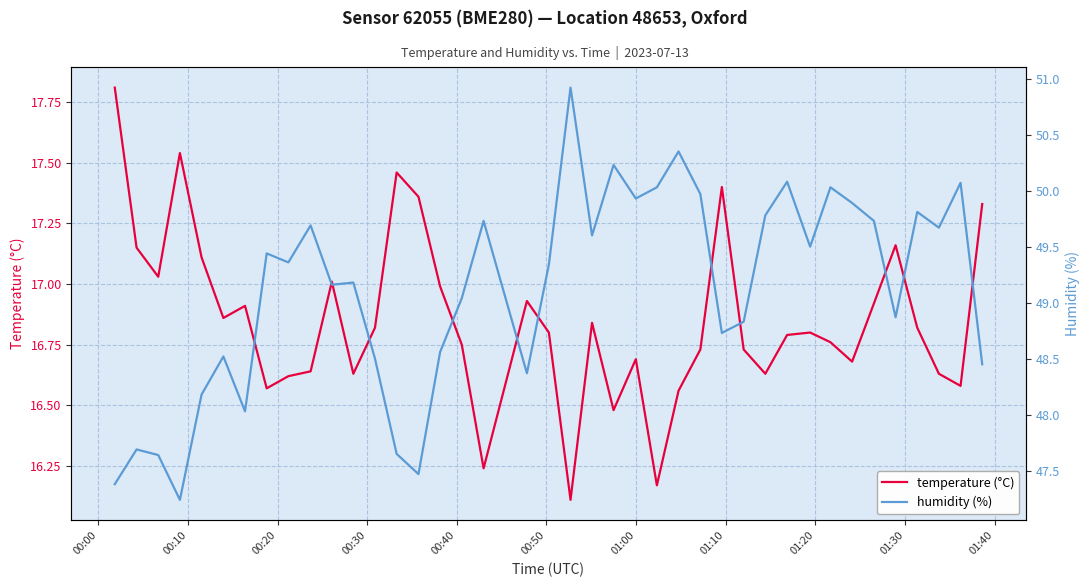

True or false: temperature (°C) has a value of 24.6 at 38.

False